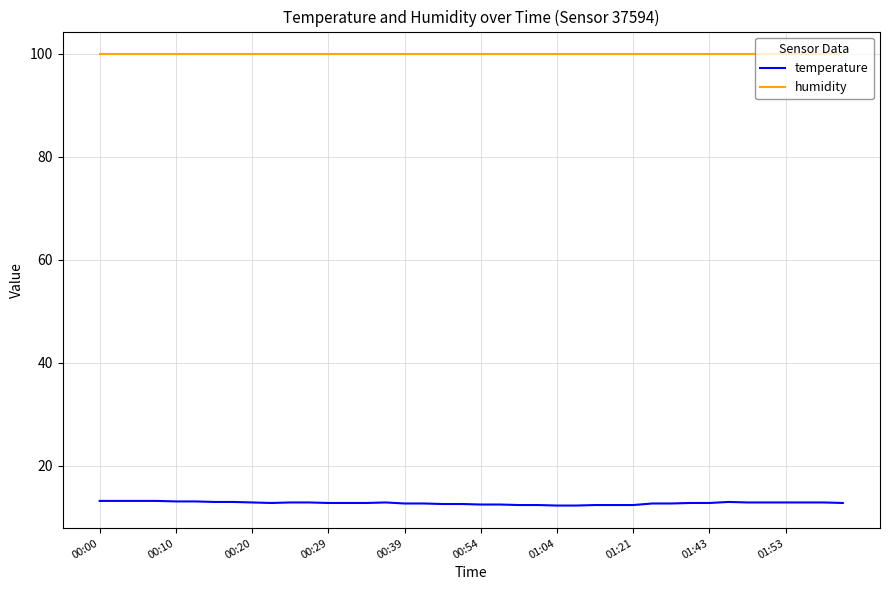

Which series has the largest total across all categories?

humidity